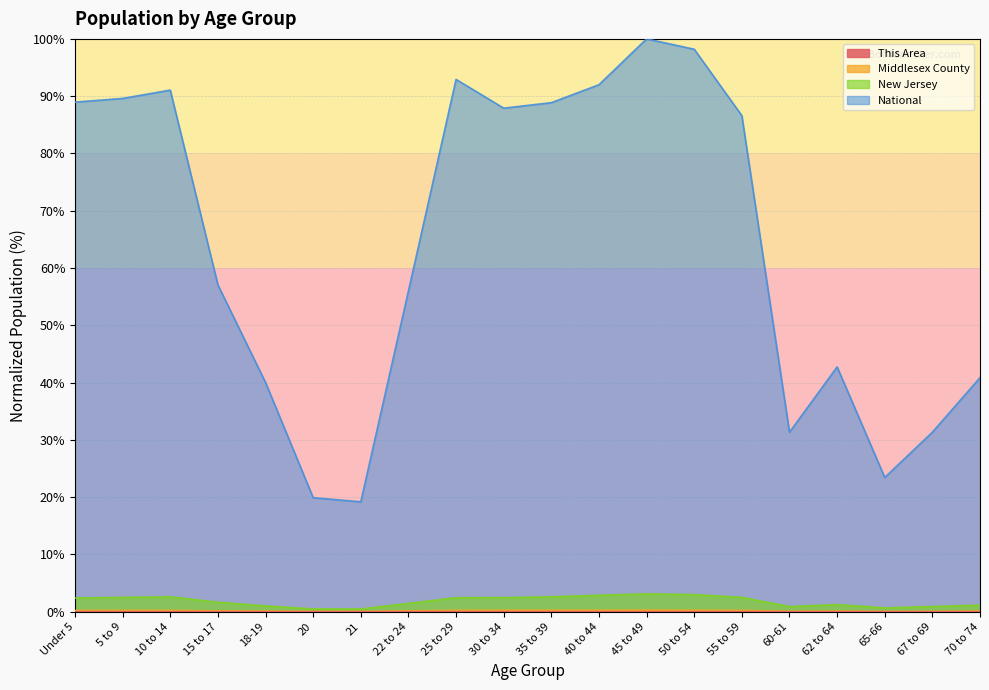

What is the value of the National point at the 5th from the left?

40.0